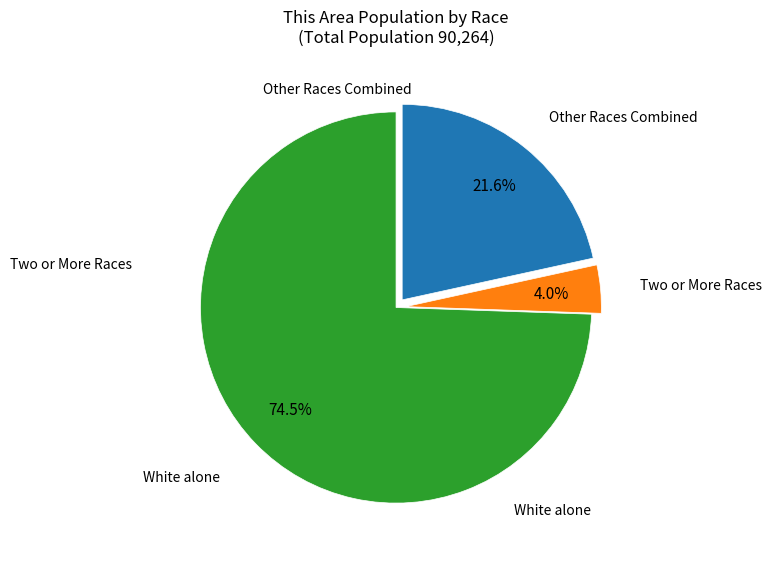

Is there a majority slice in this chart?

Yes